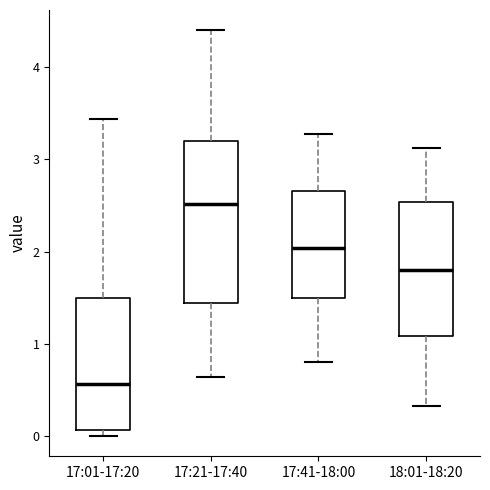

Reading left to right, read every box against the y-axis: the position of its median line, the range the box covers, and the ends of its whiskers. The values are not printed on the chart, so give them approximately, as read against the axis.

17:01-17:20: median 0.6, box 0.1 to 1.5, whiskers 0.0 to 3.4
17:21-17:40: median 2.5, box 1.4 to 3.2, whiskers 0.6 to 4.4
17:41-18:00: median 2.0, box 1.5 to 2.7, whiskers 0.8 to 3.3
18:01-18:20: median 1.8, box 1.1 to 2.5, whiskers 0.3 to 3.1